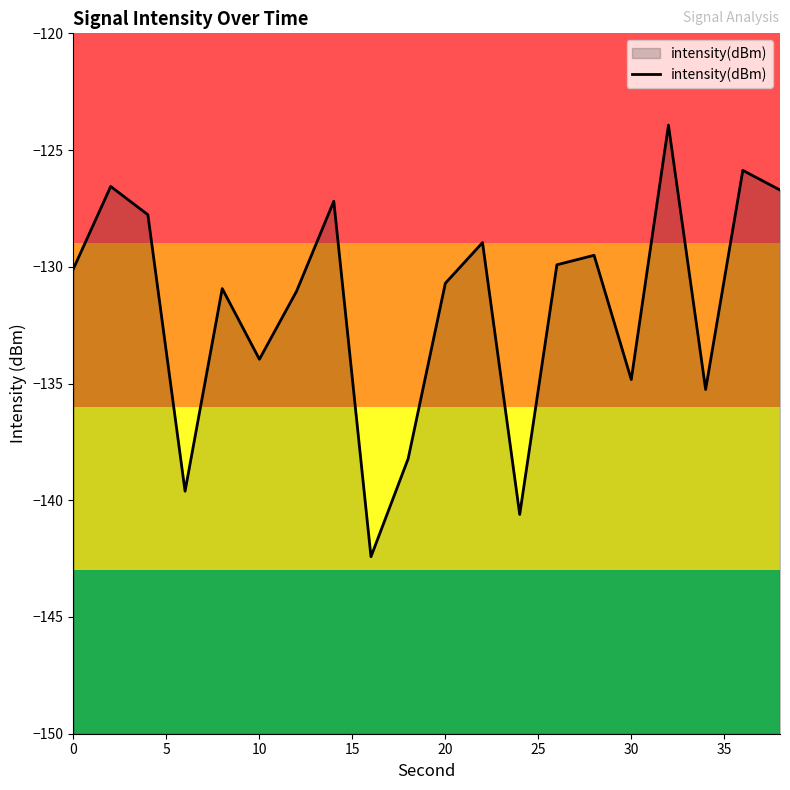

What is the average value?

-131.7